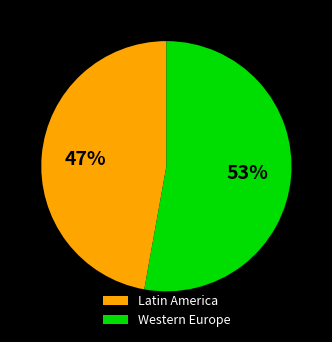

To the nearest percent, what portion does Western Europe represent?

53%